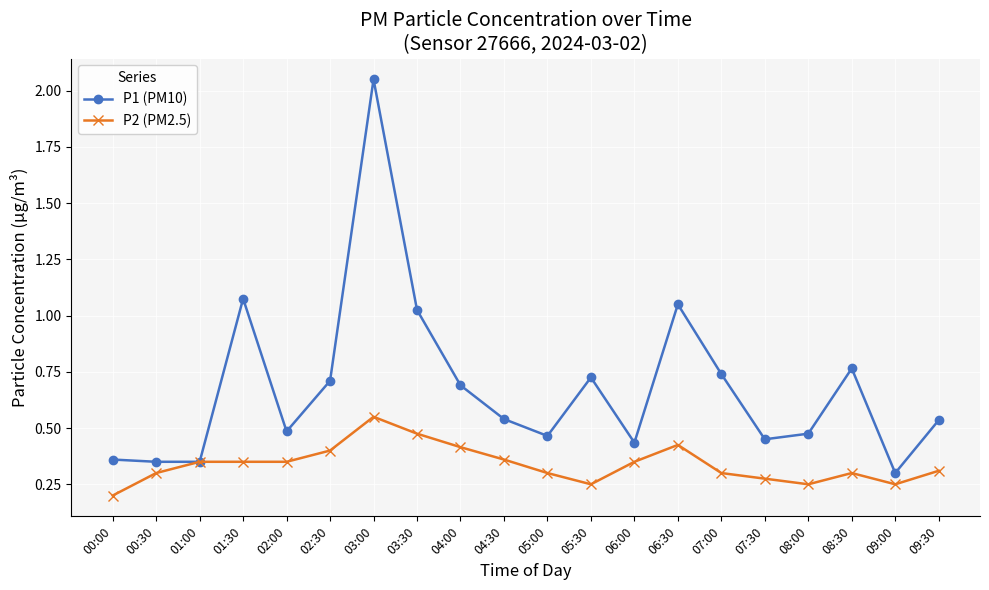

At which label does P1 (PM10) reach its minimum?

09:00